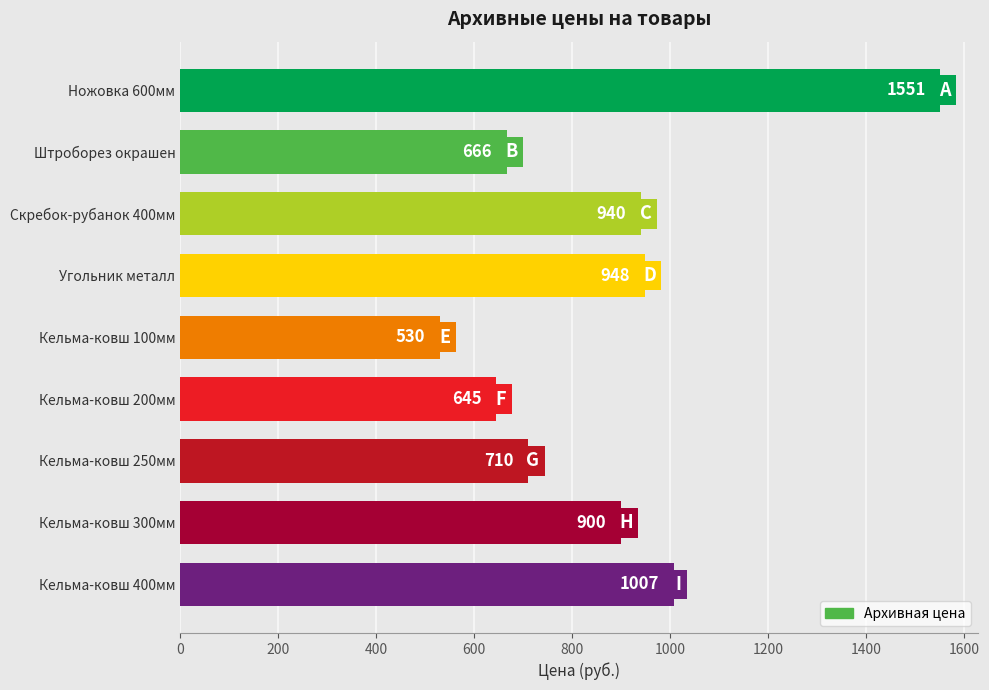

What is the average value?

877